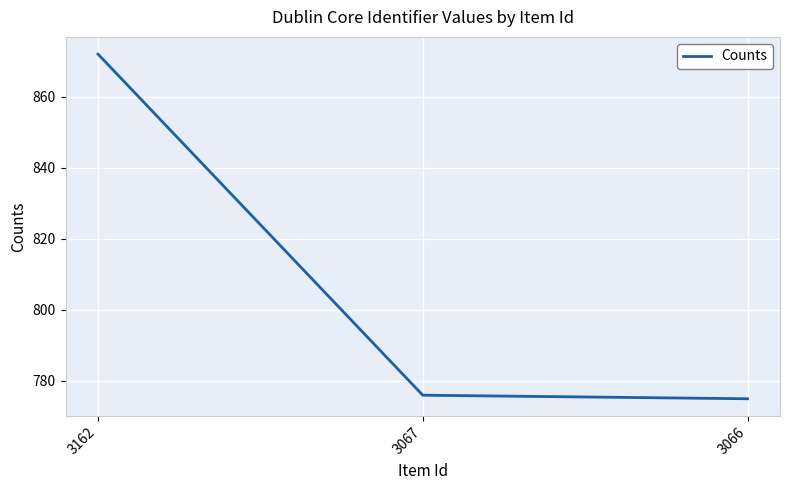

Which category has the lowest value across all series?

3066